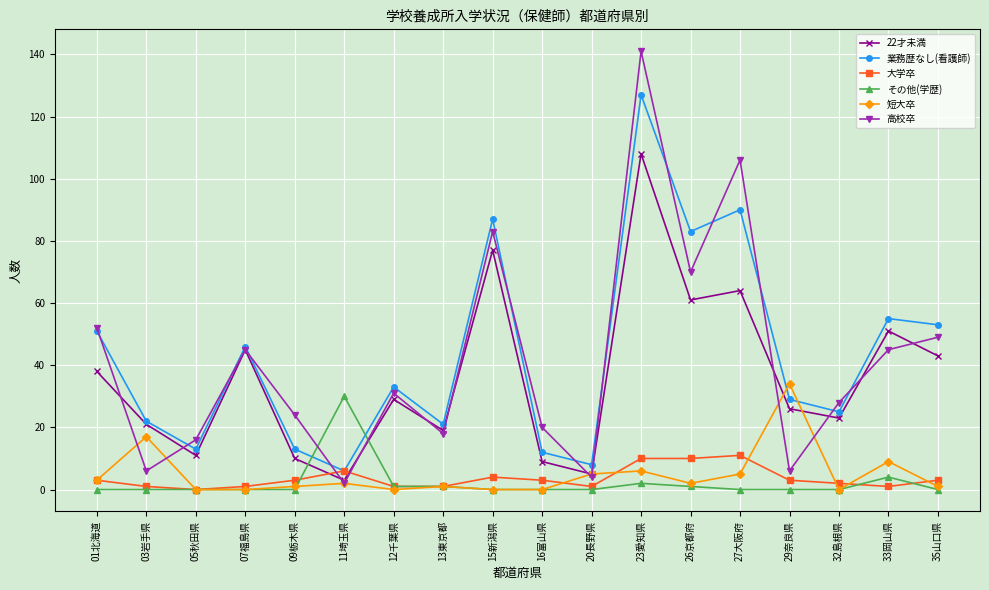

At how many categories does at least one series exceed 68?

4